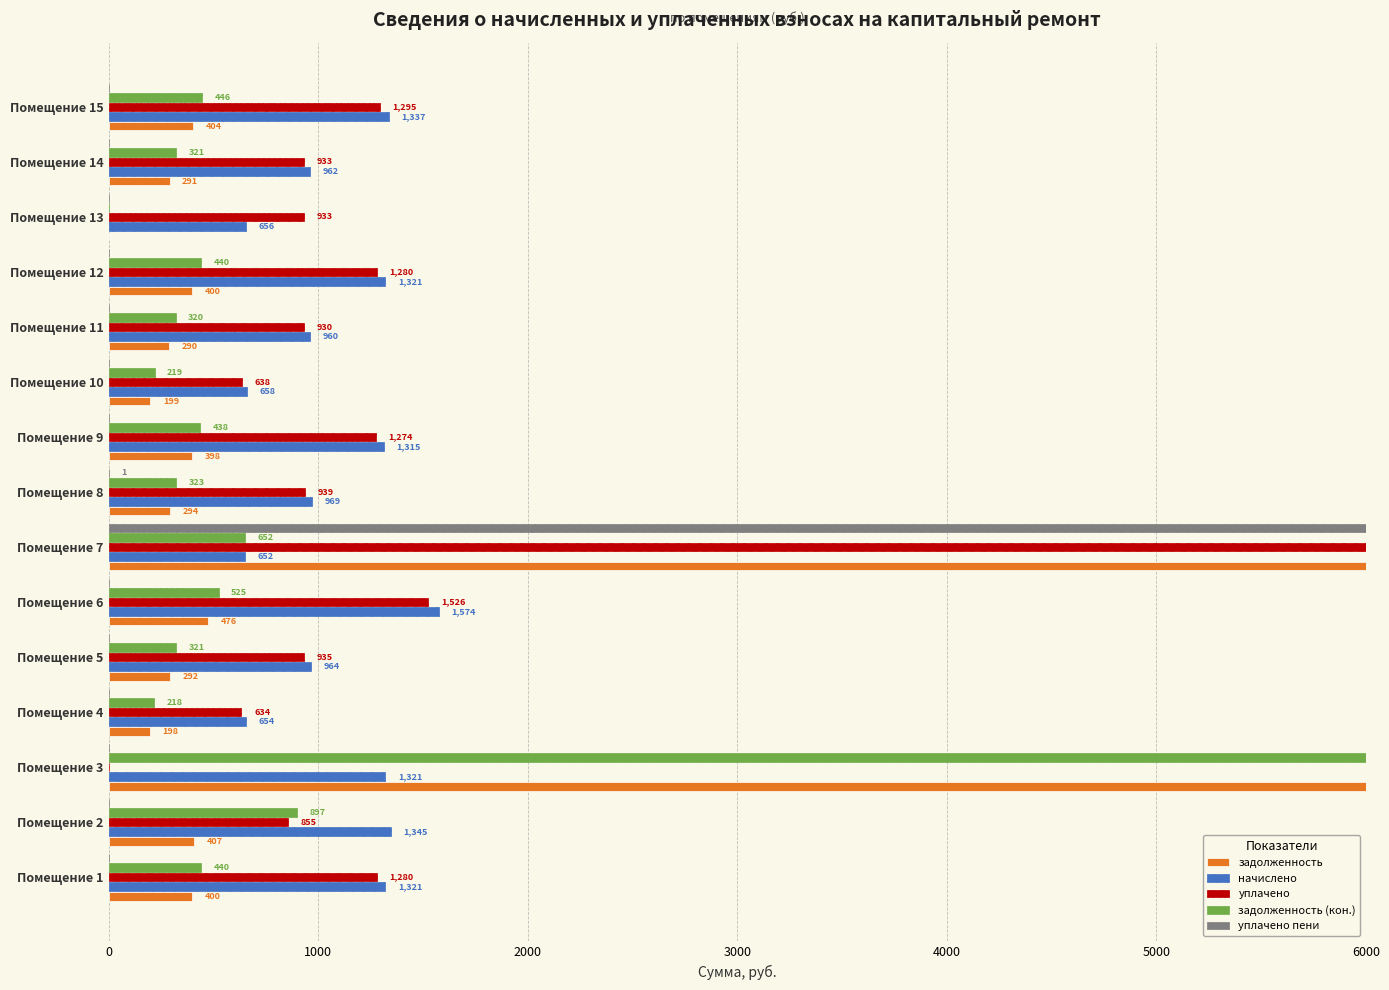

Is the value of задолженность (кон.) at Помещение 10 greater than the value of начислено at Помещение 11?

No